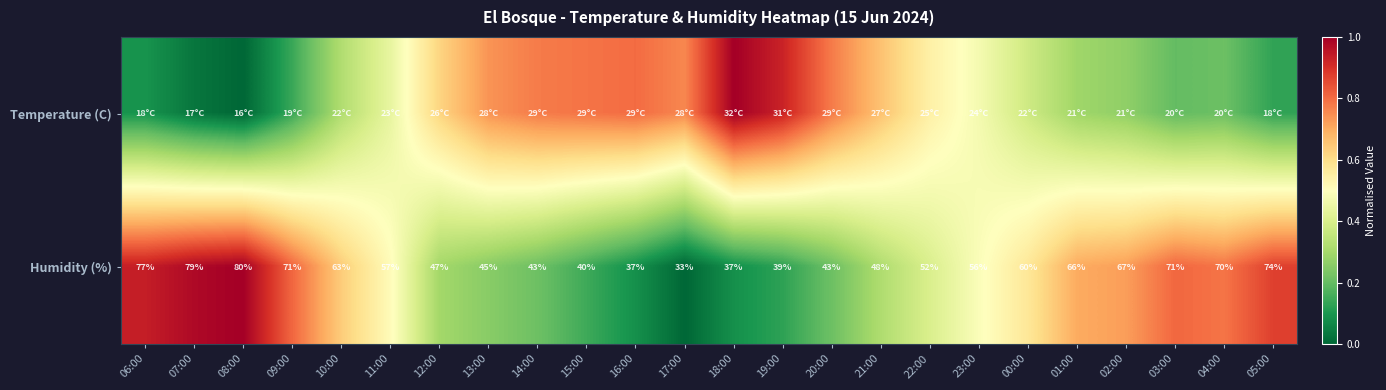

How many data points in Humidity (%) are less than 57?

12